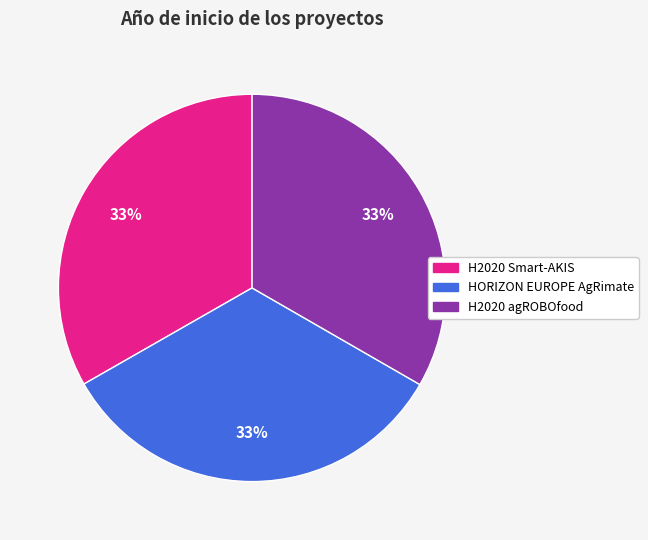

Do H2020 Smart-AKIS and H2020 agROBOfood together represent more than half of the pie?

Yes